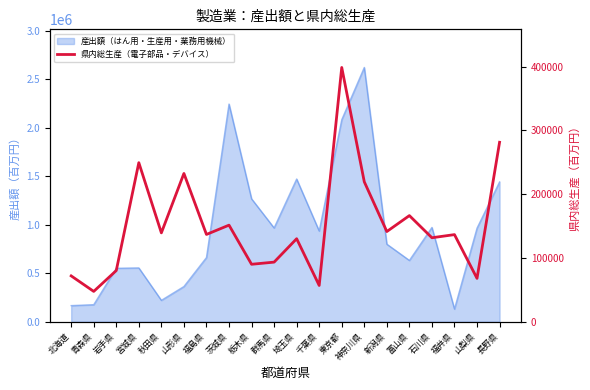

What is the greatest value displayed?

398798